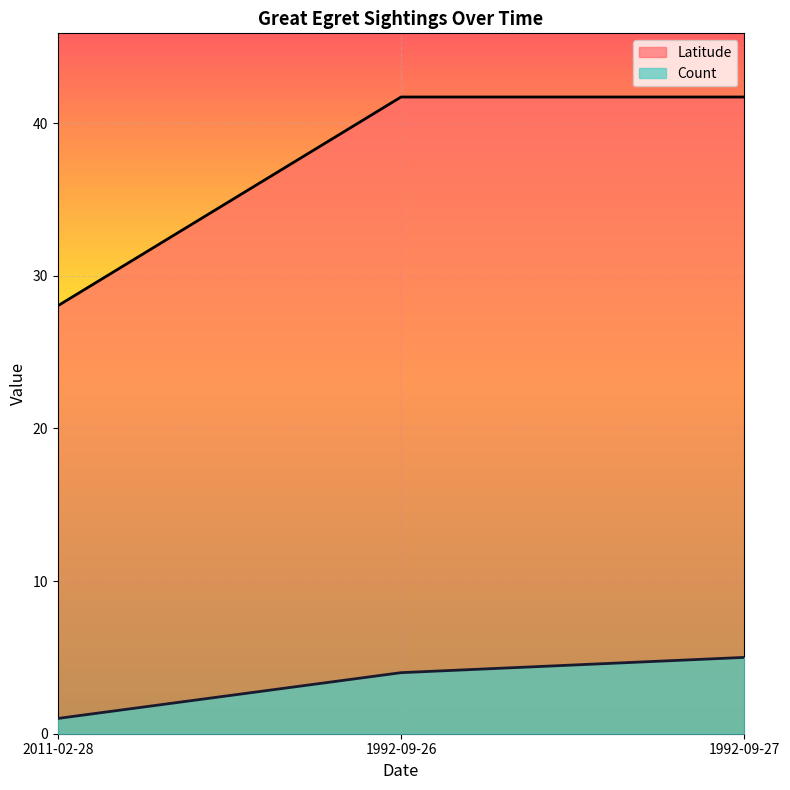

Which series has the largest range (max minus min)?

Latitude